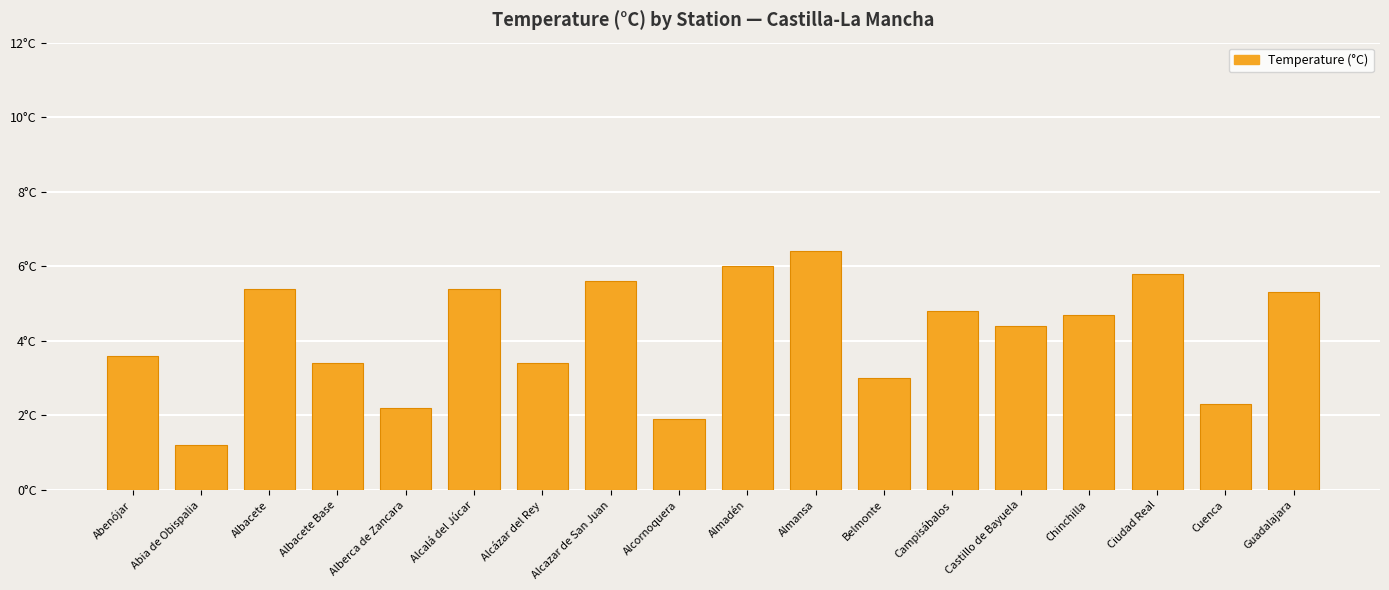

Reading left to right, extract all data points from this chart.

3.6	1.2	5.4	3.4	2.2	5.4	3.4	5.6	1.9	6.0	6.4	3.0	4.8	4.4	4.7	5.8	2.3	5.3